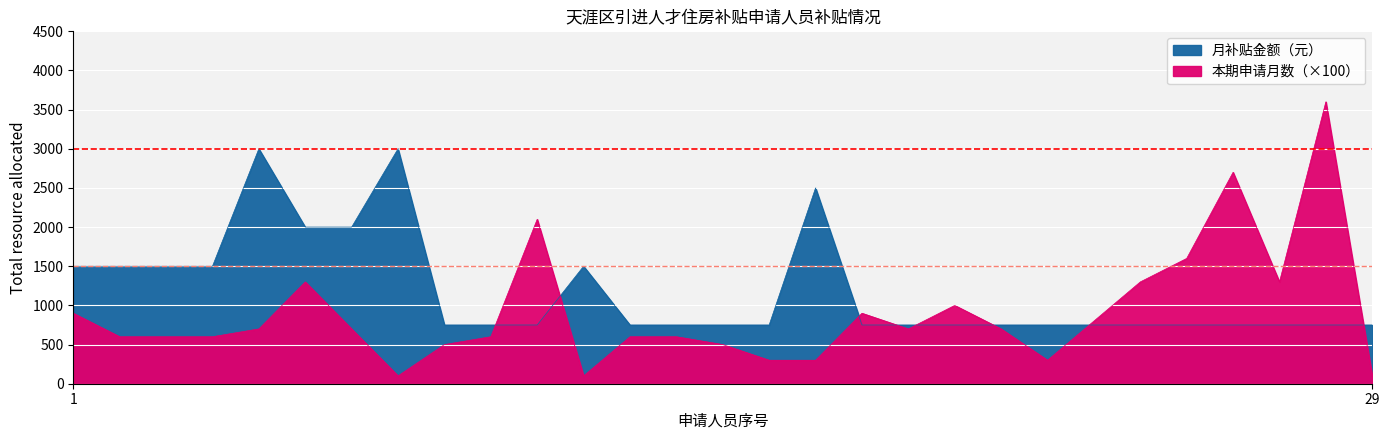

What is the label of the 23rd point from the left?

刘宇晗